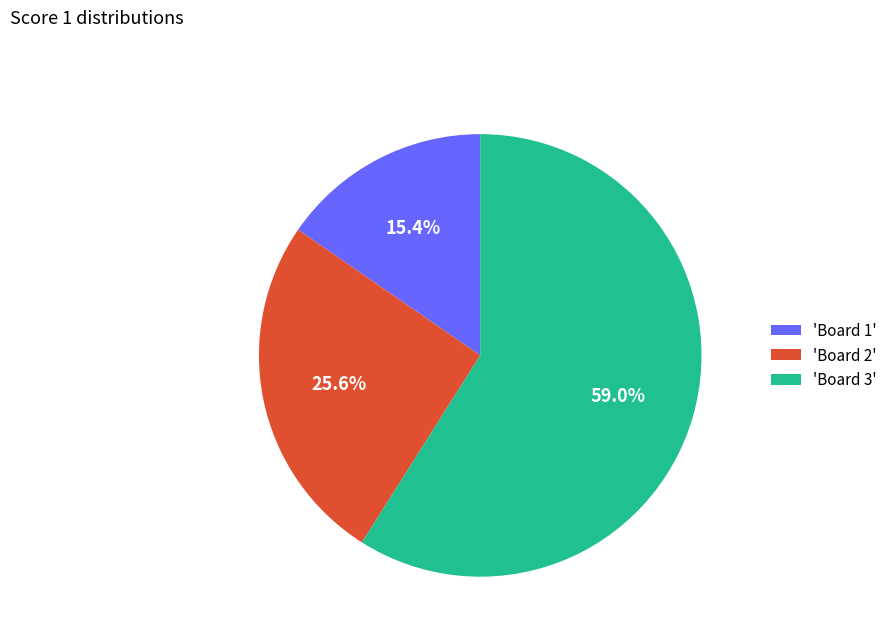

Rank the categories by value from lowest to highest.

'Board 1', 'Board 2', 'Board 3'